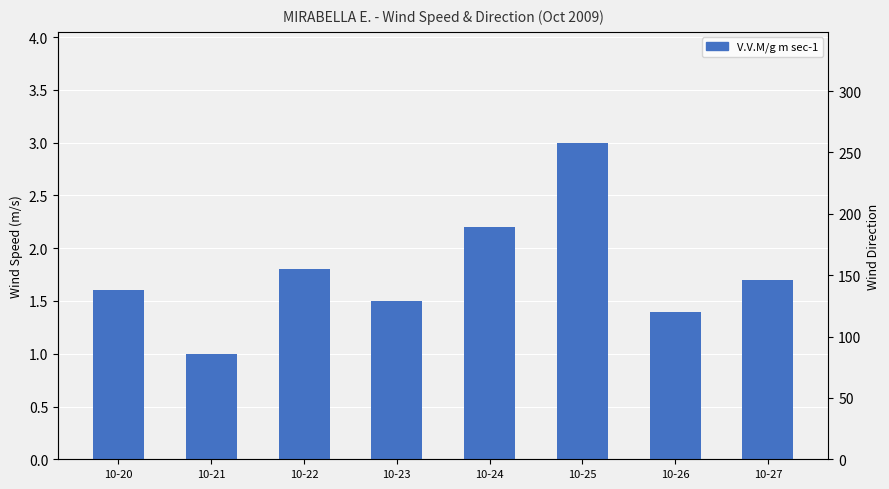

Between 10-22 and 10-24, which series saw the biggest shift?

D.V. M/g